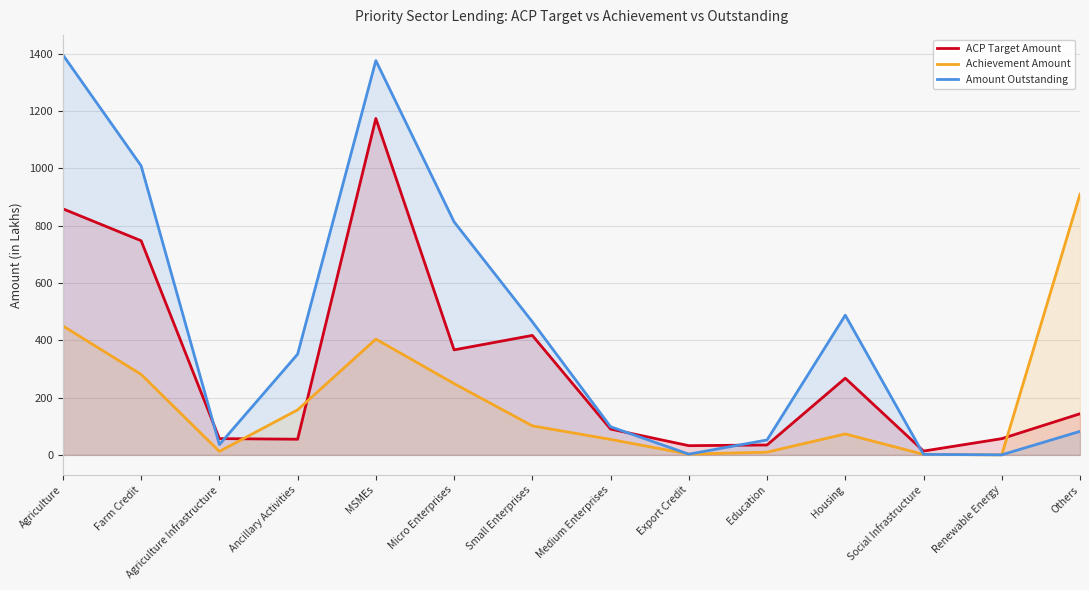

What is the total value across all series at Renewable Energy?

57.0